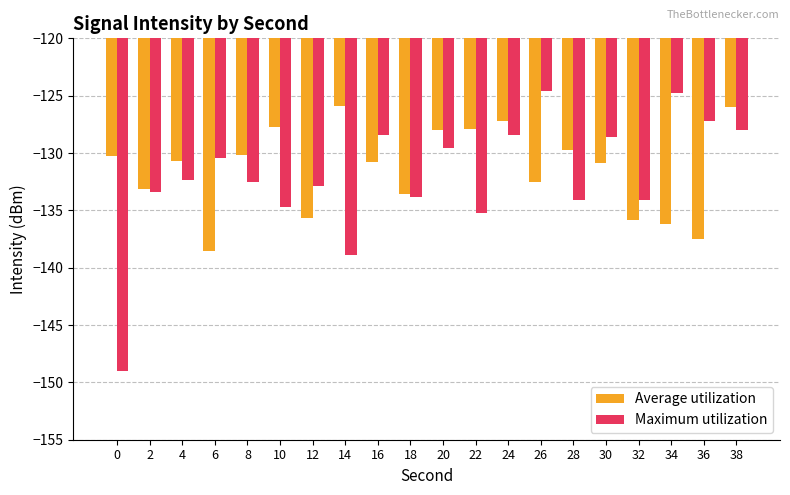

At 10, list the series in order from smallest to largest.

Maximum utilization, Average utilization